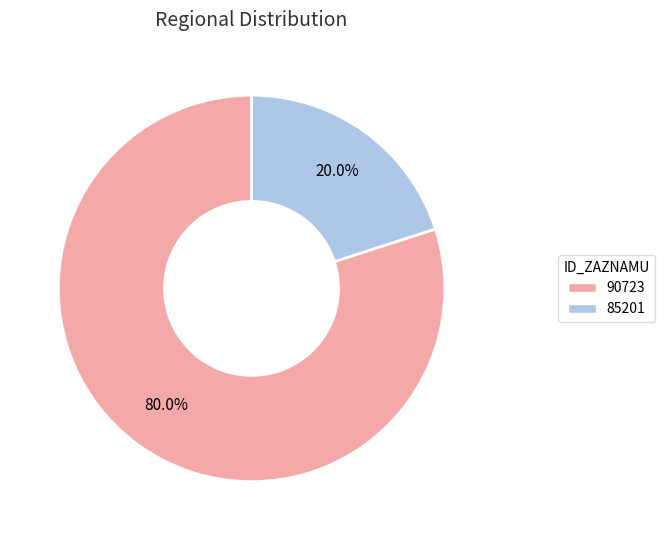

To the nearest percent, what portion does 90723 represent?

80%